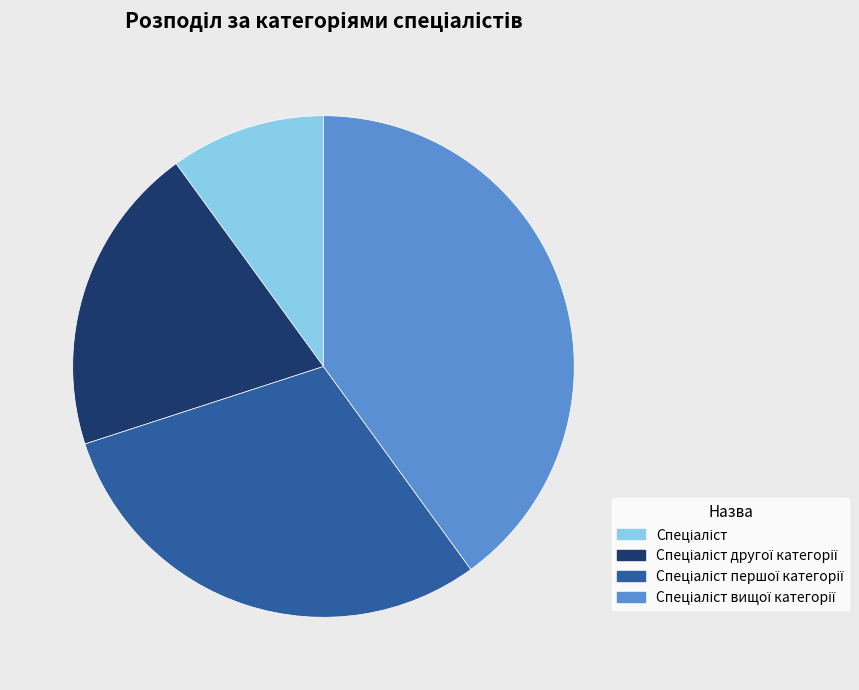

How many slices are in this pie chart?

4